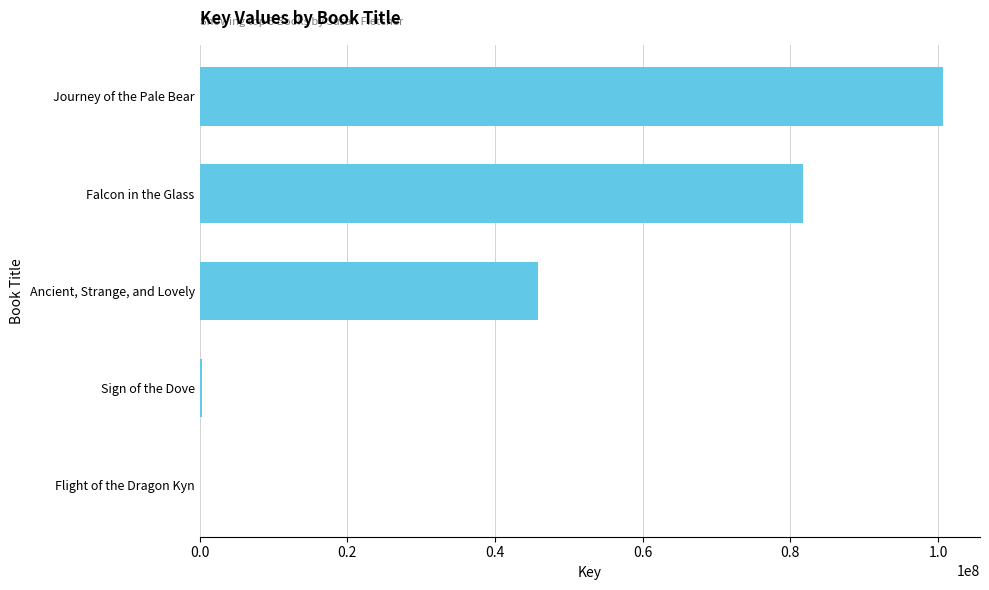

What is the sum of the values at Journey of the Pale Bear and Falcon in the Glass?

182324363